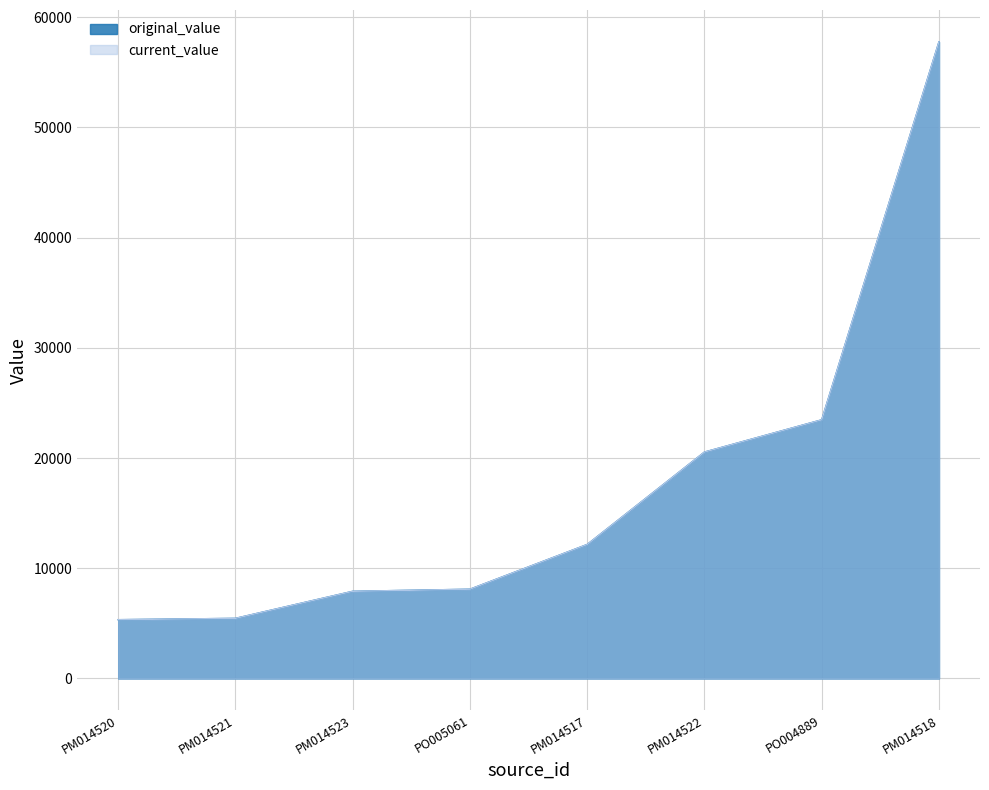

True or false: change_order_count has more than 0 interior local peaks.

False